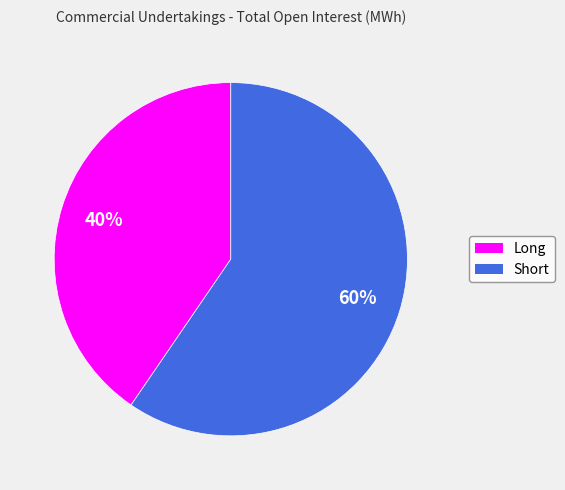

What percentage is the Short slice, to the nearest percent?

60%